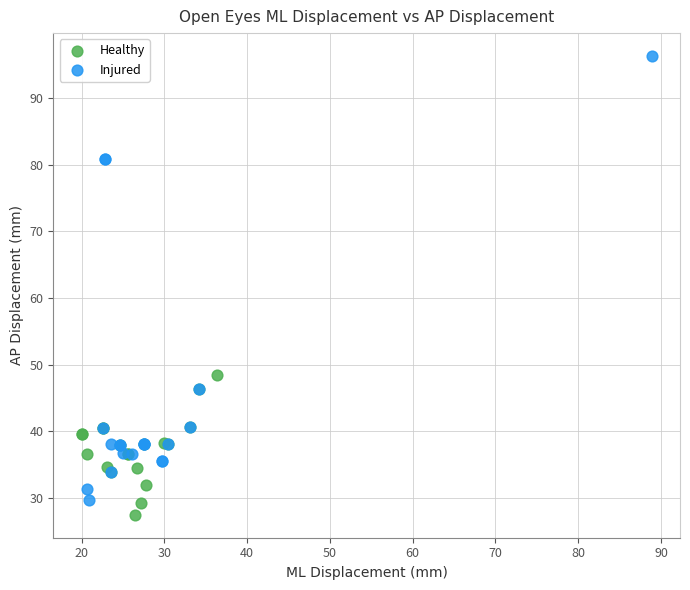

Which series reaches the maximum Y coordinate?

Injured